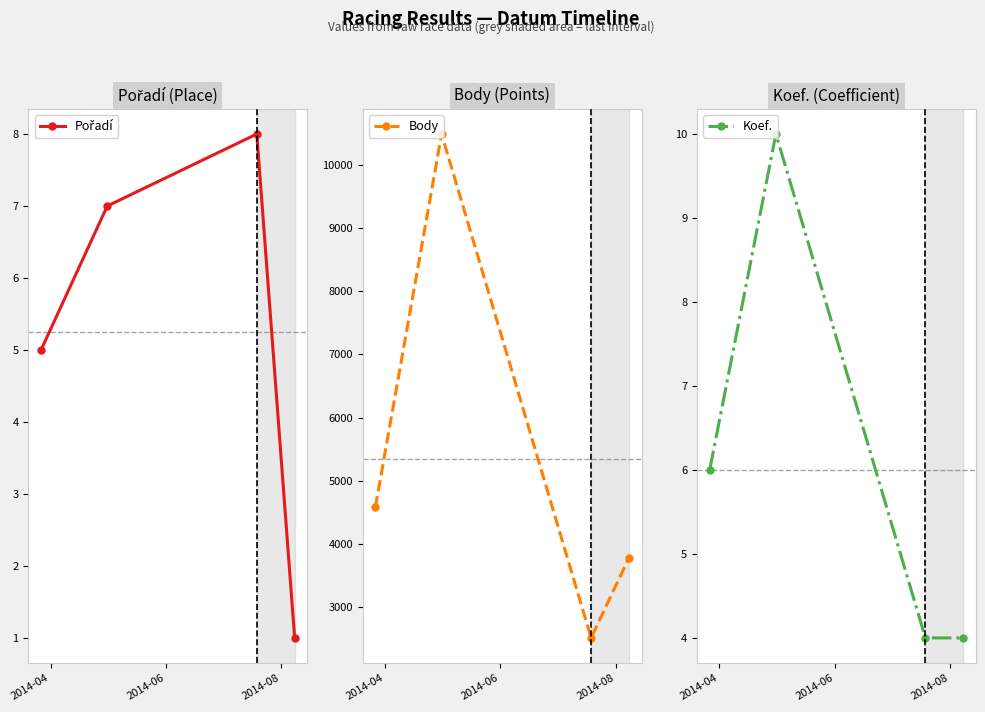

What is the difference between the second highest and second lowest values in the Pořadí series?

2